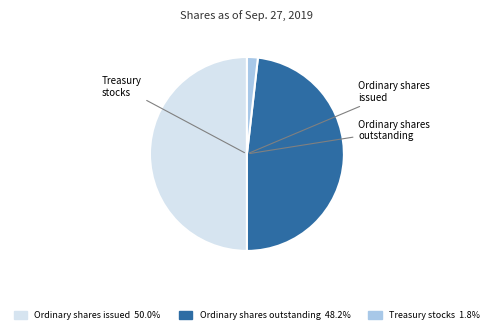

Does Ordinary shares issued account for over 50% of the chart?

No